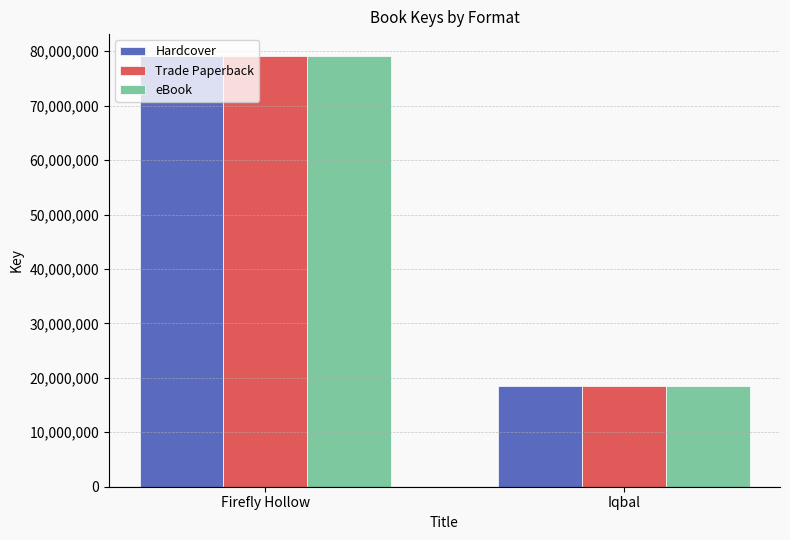

Is the value of Trade Paperback at Firefly Hollow greater than the value of eBook at Iqbal?

Yes